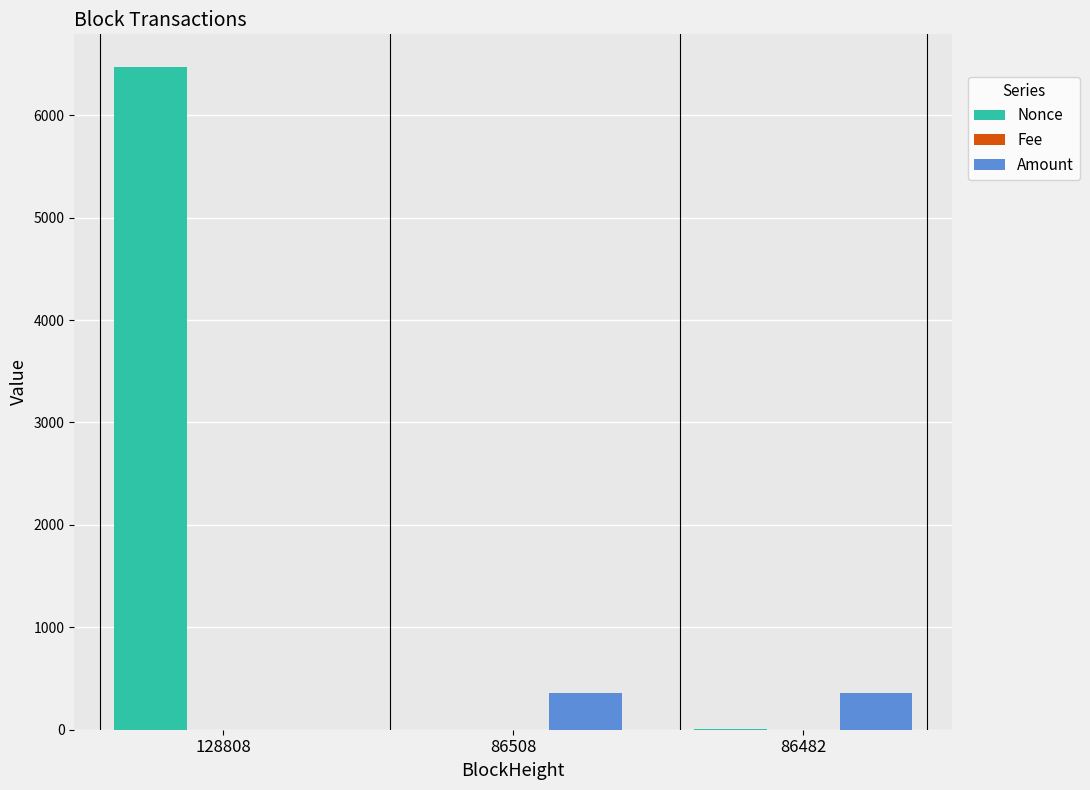

Where is Nonce nearest to the value 3233?

86482